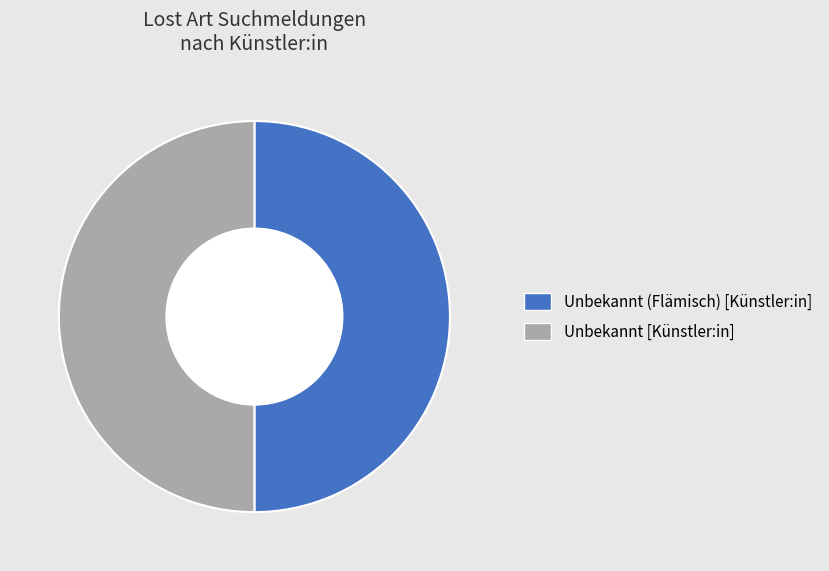

The Unbekannt (Flämisch) [Künstler:in] slice represents 55% of the pie. True or false?

False